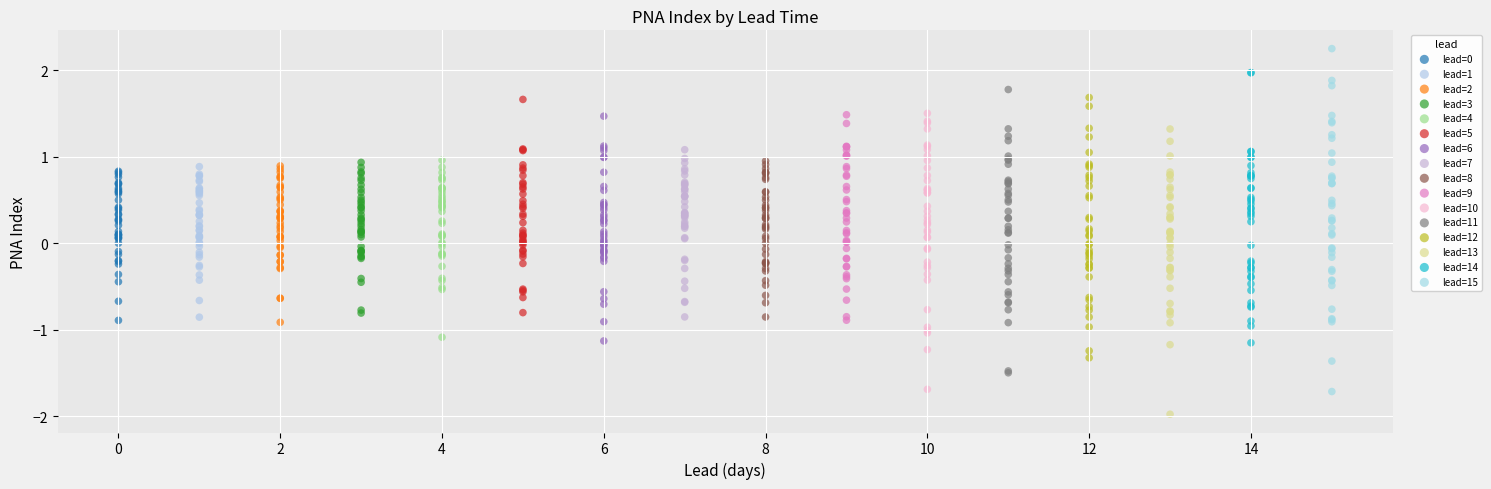

Which series contains the highest Y value?

lead=15